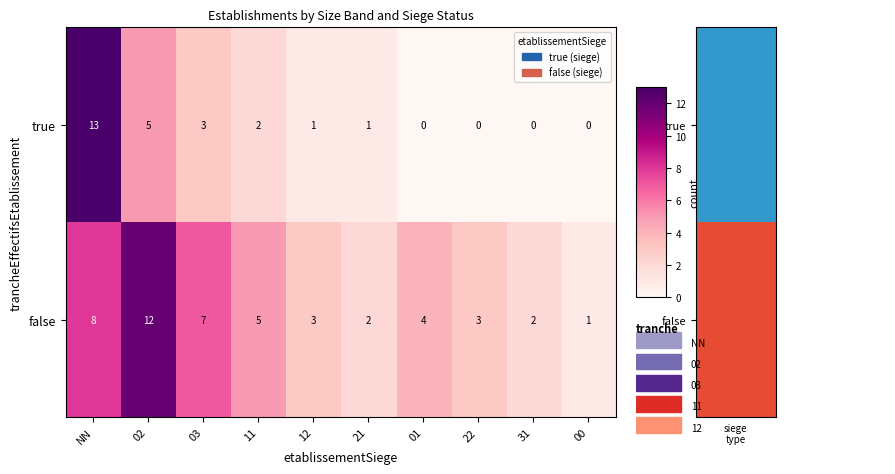

Where does the true series first go above 1?

NN